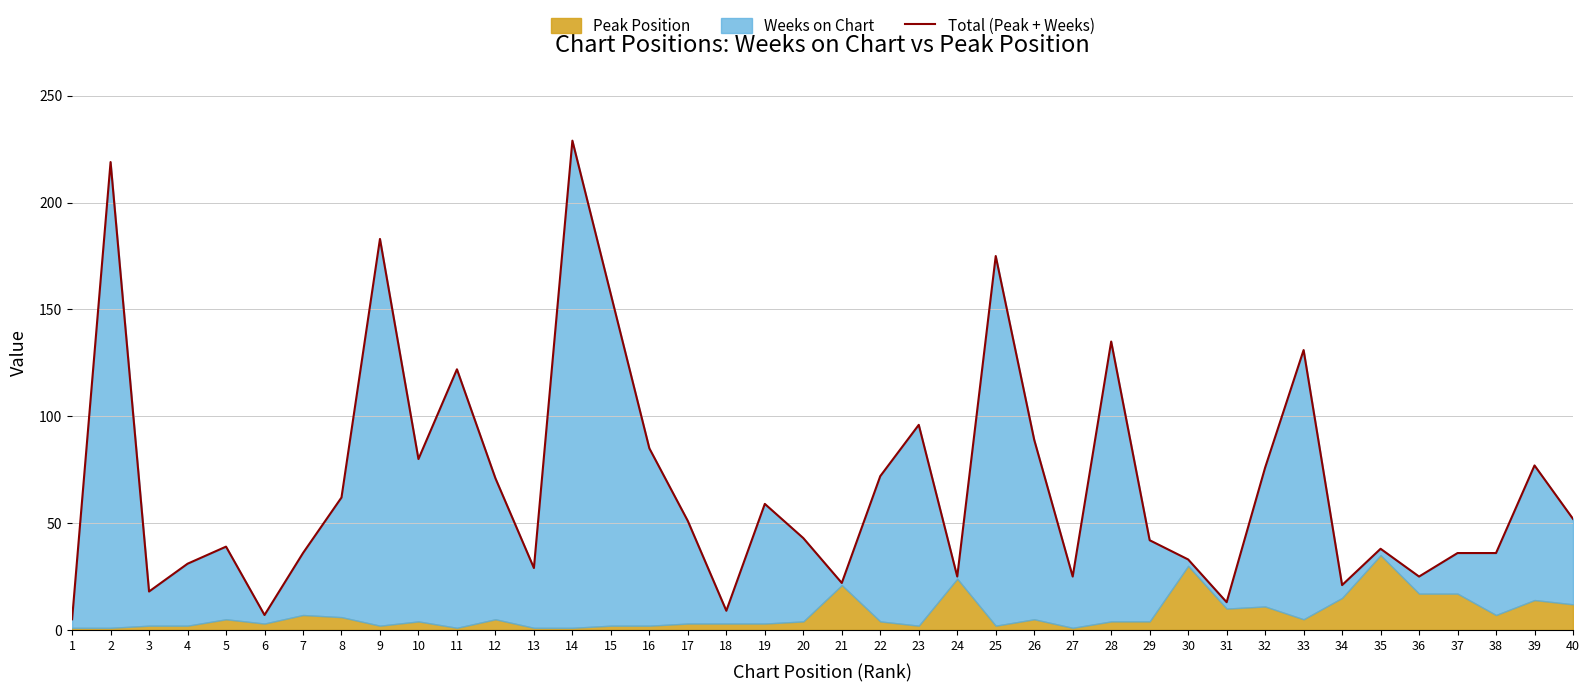

Rank the categories by value from lowest to highest.

1, 6, 18, 31, 3, 34, 21, 24, 27, 36, 13, 4, 30, 7, 37, 38, 35, 5, 29, 20, 17, 40, 19, 8, 12, 22, 32, 39, 10, 16, 26, 23, 11, 33, 28, 15, 25, 9, 2, 14